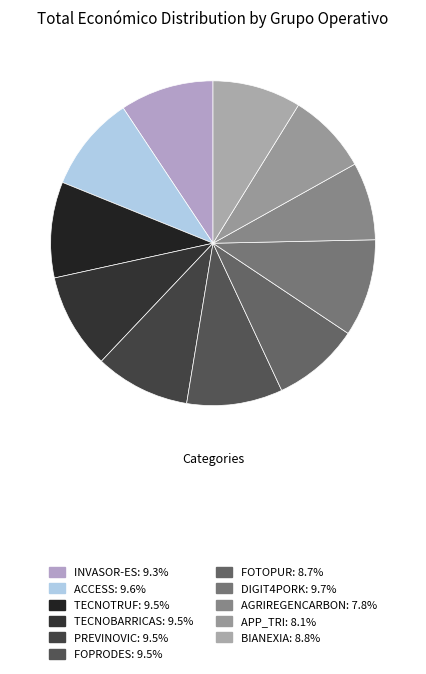

How many slices are in this pie chart?

11